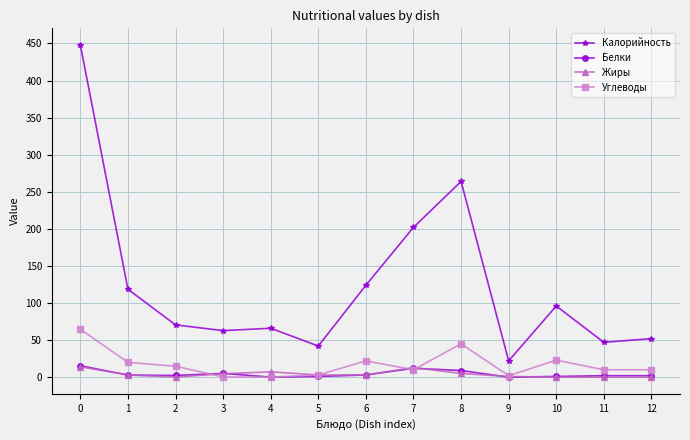

How many series are shown in this chart?

4